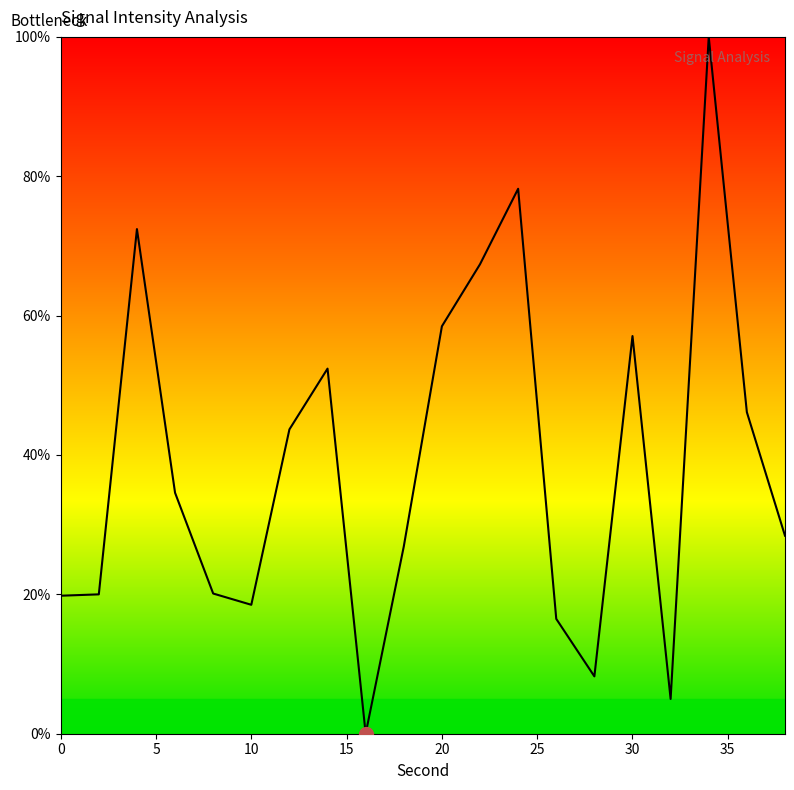

What is the greatest value displayed?

100.0